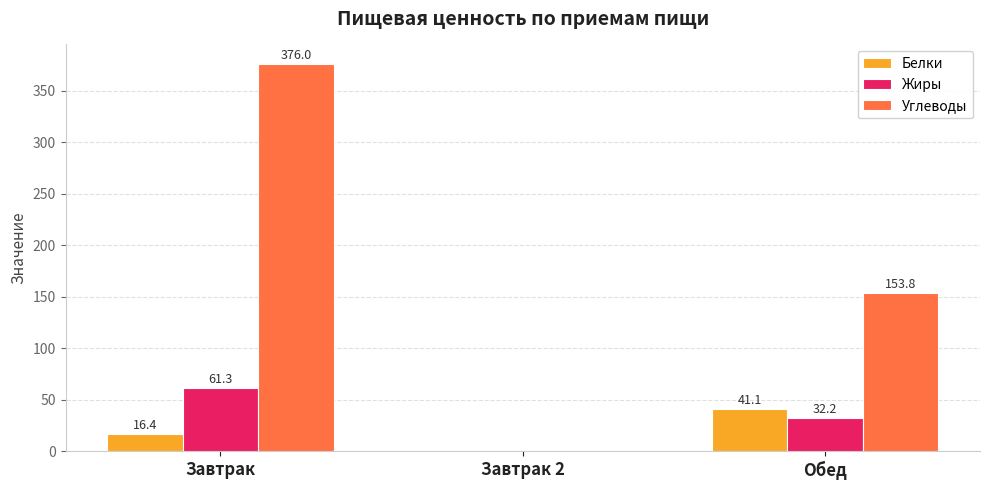

What value does the Жиры series have at Завтрак?

61.3